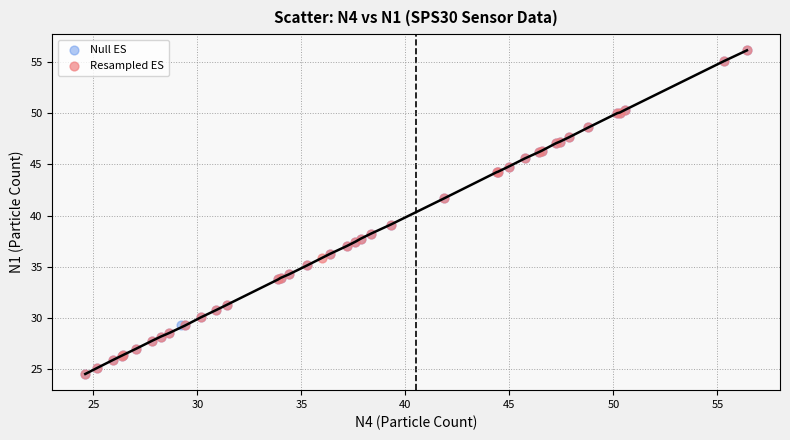

What are all the series names shown in the legend?

Null ES, Resampled ES